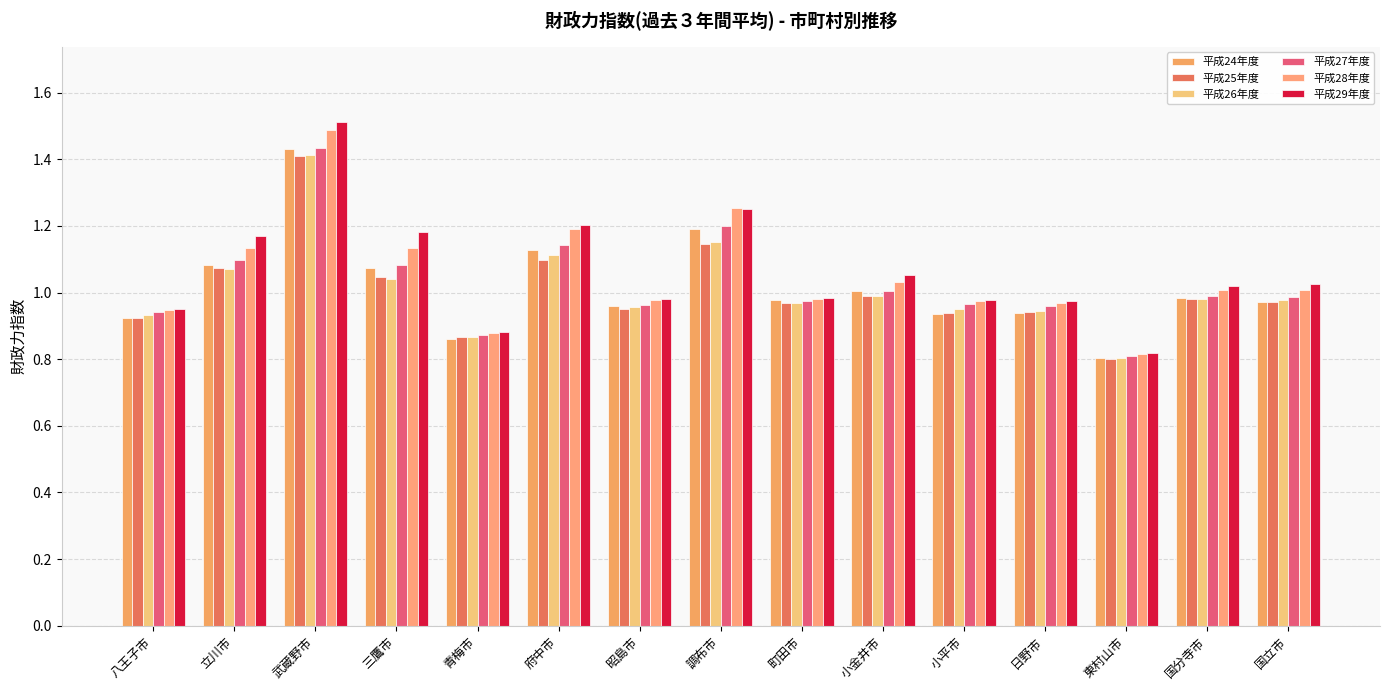

Is the value of 平成29年度 at 小金井市 greater than the value of 平成25年度 at 小平市?

Yes